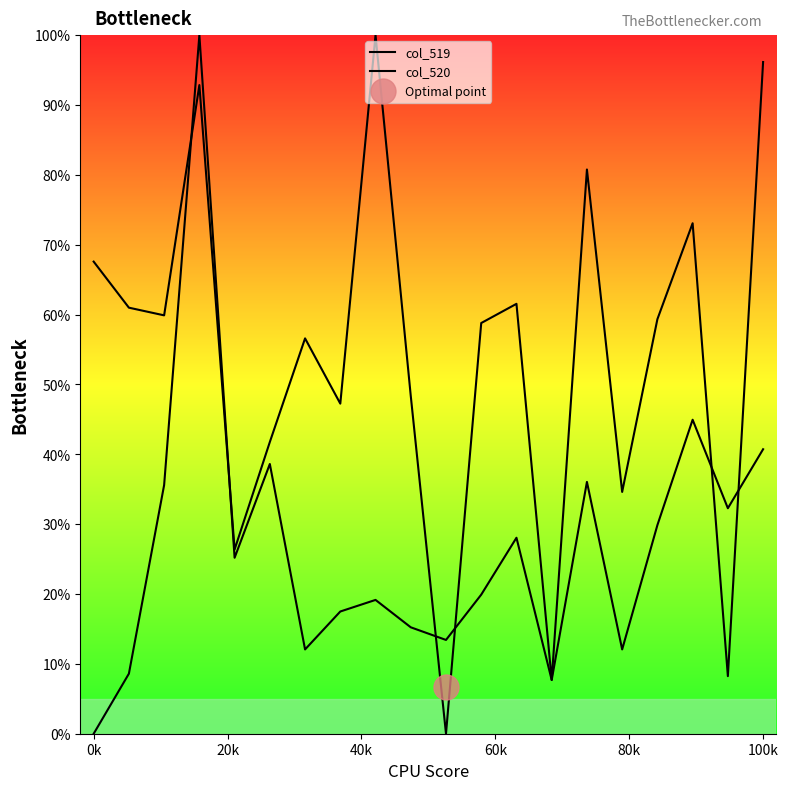

Reading left to right, transcribe all the data shown in this chart.

col_519: 0.0	8.6	35.6	100.0	25.2	38.6	12.1	17.5	19.2	15.2	13.4	19.9	28.1	7.7	36.0	12.1	29.9	44.9	32.3	40.7
col_520: 67.6	61.0	59.9	92.9	26.4	41.8	56.6	47.3	100.0	48.4	0.0	58.8	61.5	7.7	80.8	34.6	59.3	73.1	8.2	96.2